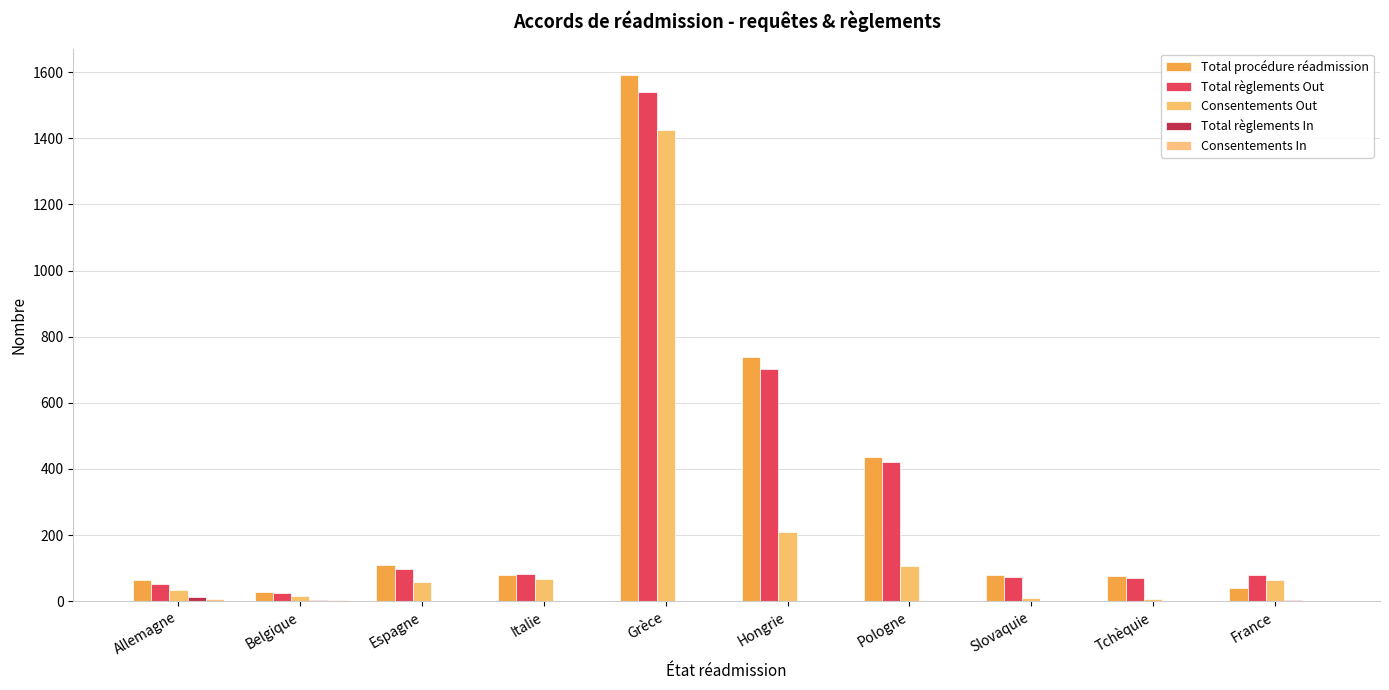

Does the chart contain stacked bars?

No